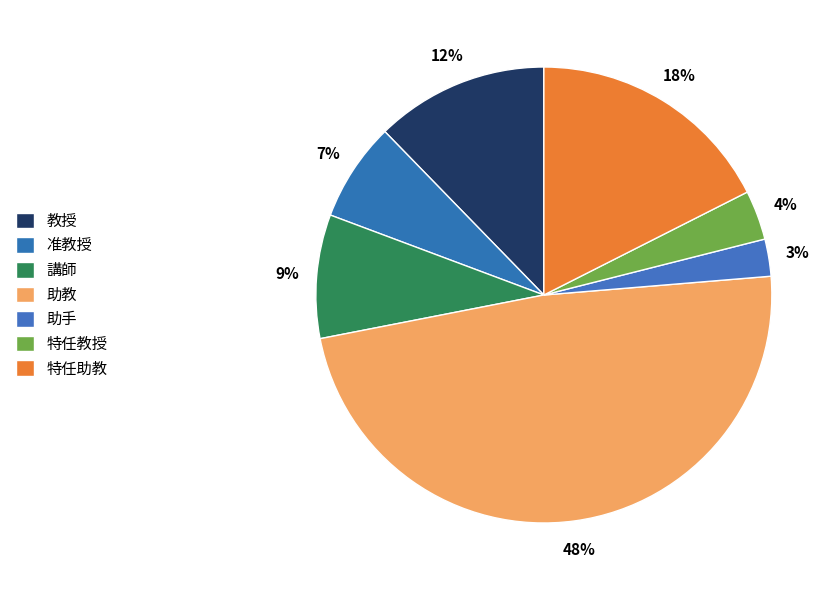

How many segments does this pie chart have?

7